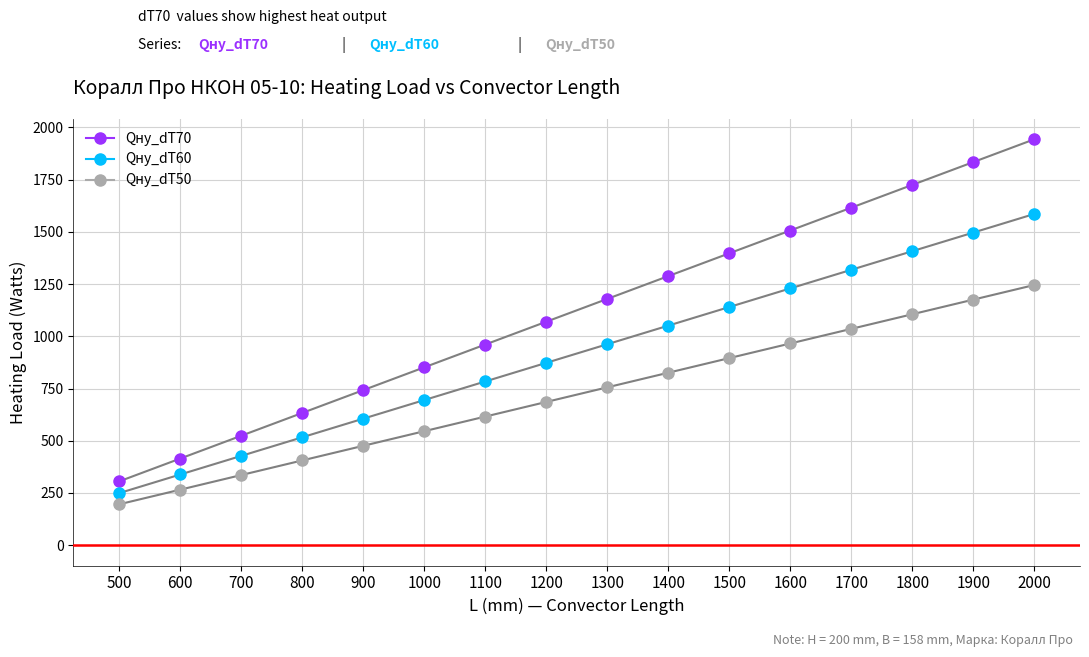

List the series in order of their overall mean, lowest first.

Qну_dT50, Qну_dT60, Qну_dT70